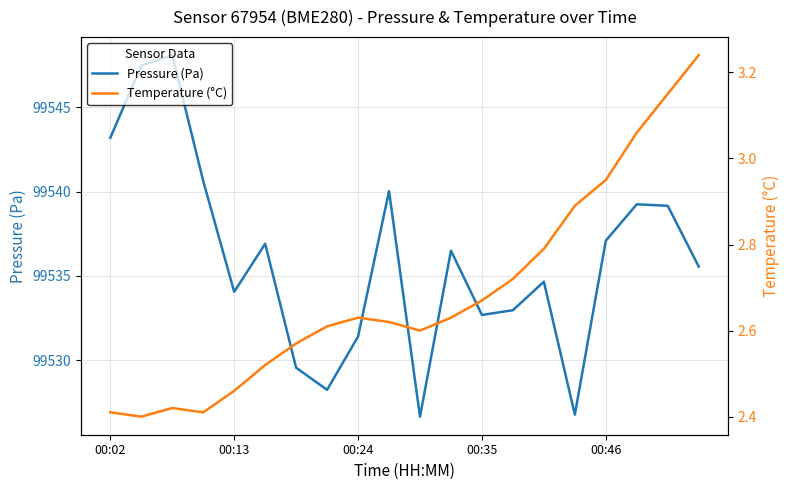

Is this an area chart (filled region under the line)?

No